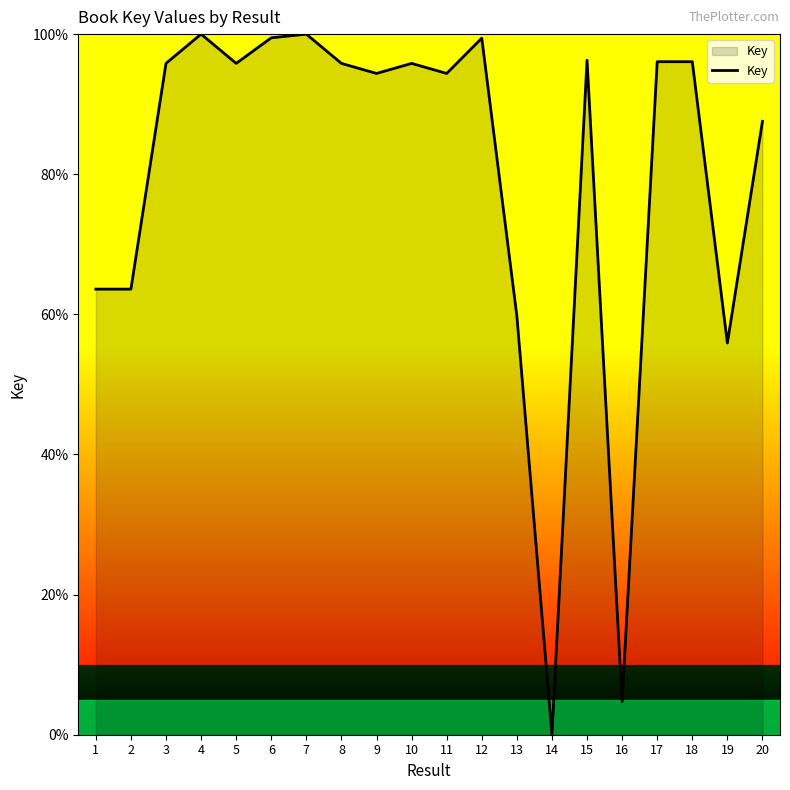

What is the difference between the values at 14 and 1?

63.6